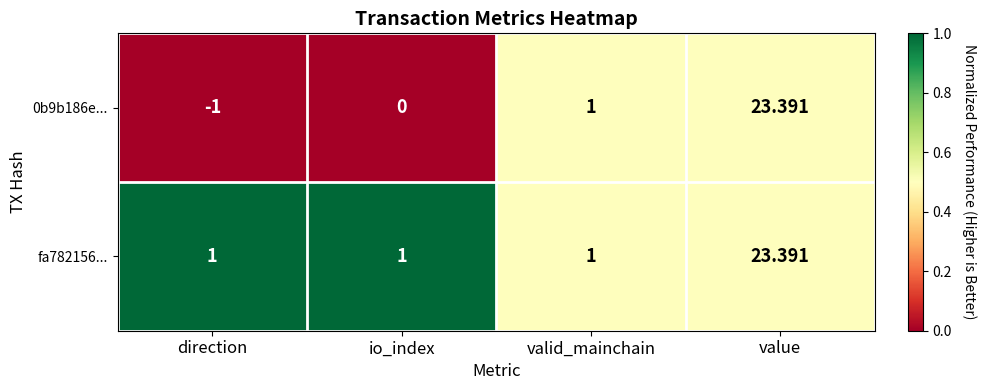

Rank the categories by 0b9b186e... value from lowest to highest.

direction, io_index, valid_mainchain, value